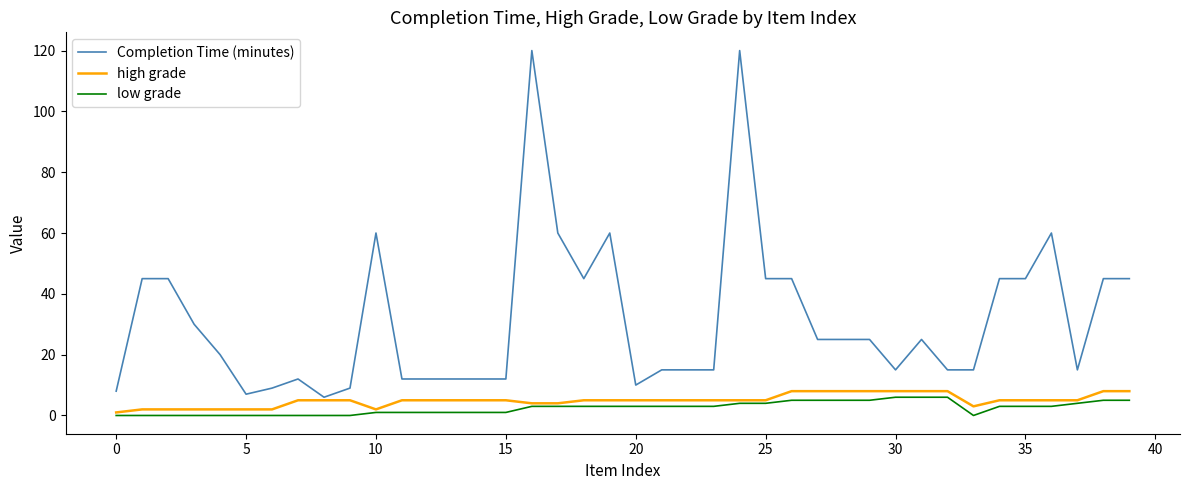

Reading left to right, extract all data points from this chart.

Completion Time (minutes): 8	45	45	30	20	7	9	12	6	9	60	12	12	12	12	12	120	60	45	60	10	15	15	15	120	45	45	25	25	25	15	25	15	15	45	45	60	15	45	45
high grade: 1	2	2	2	2	2	2	5	5	5	2	5	5	5	5	5	4	4	5	5	5	5	5	5	5	5	8	8	8	8	8	8	8	3	5	5	5	5	8	8
low grade: 0	0	0	0	0	0	0	0	0	0	1	1	1	1	1	1	3	3	3	3	3	3	3	3	4	4	5	5	5	5	6	6	6	0	3	3	3	4	5	5